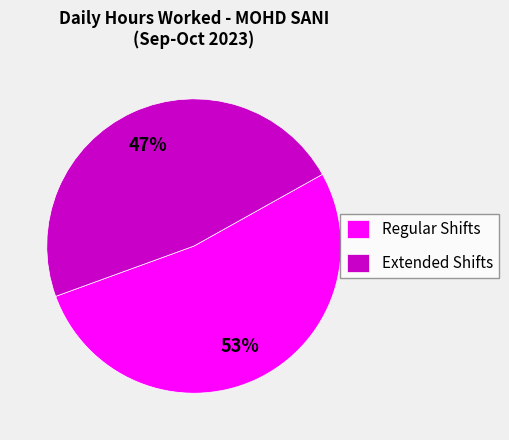

Count the number of slices in the pie.

2